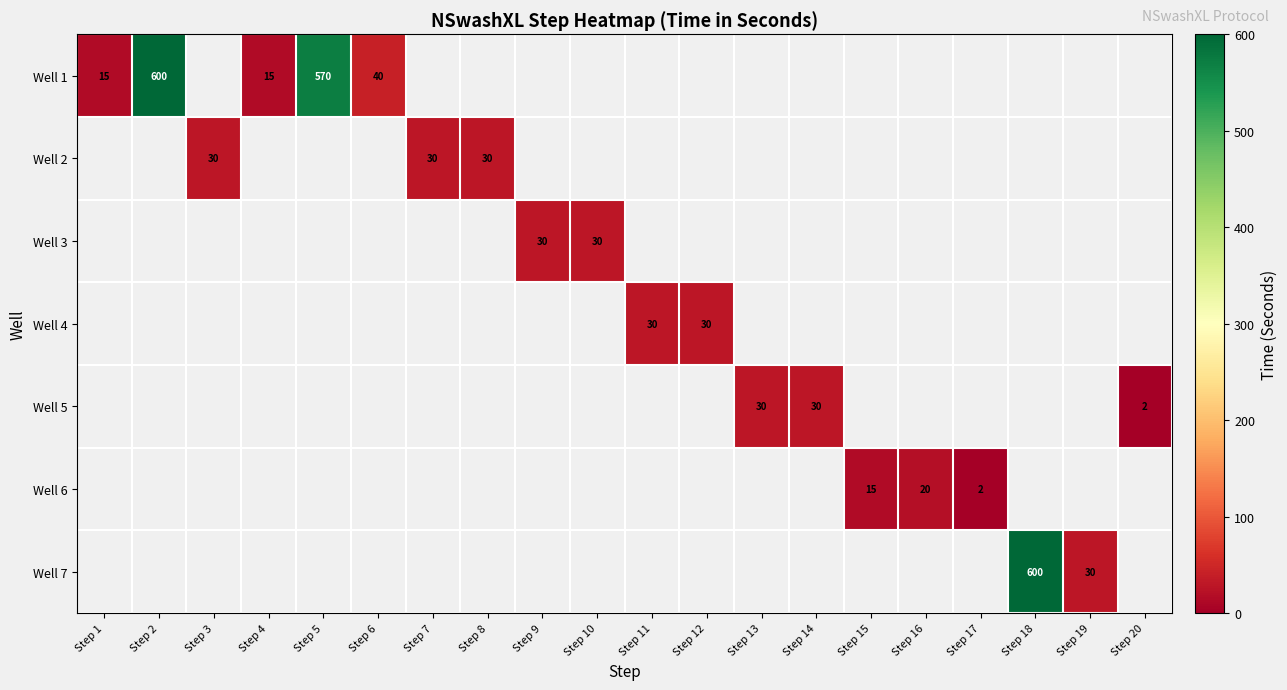

Between Step 1 and Step 14, which is larger?

Step 14